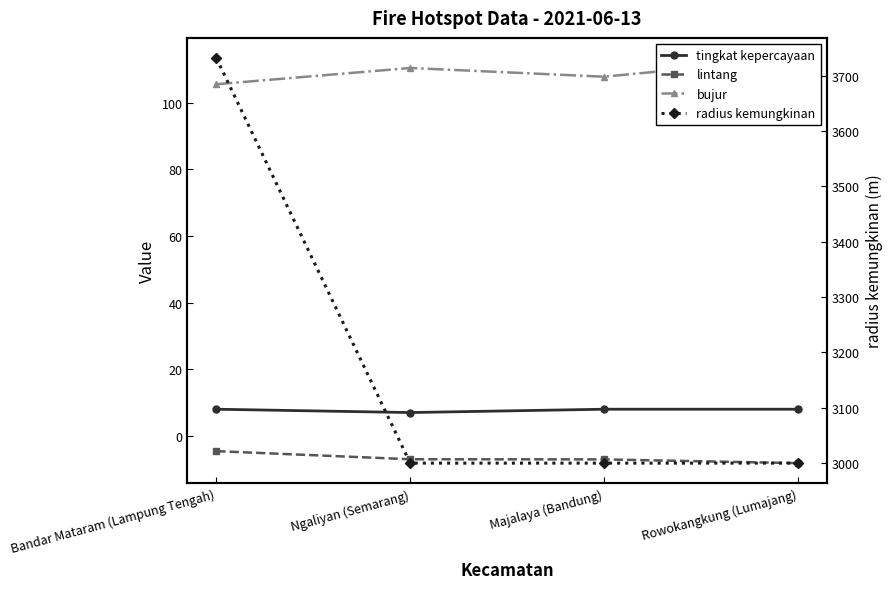

Is this an area chart (filled region under the line)?

No